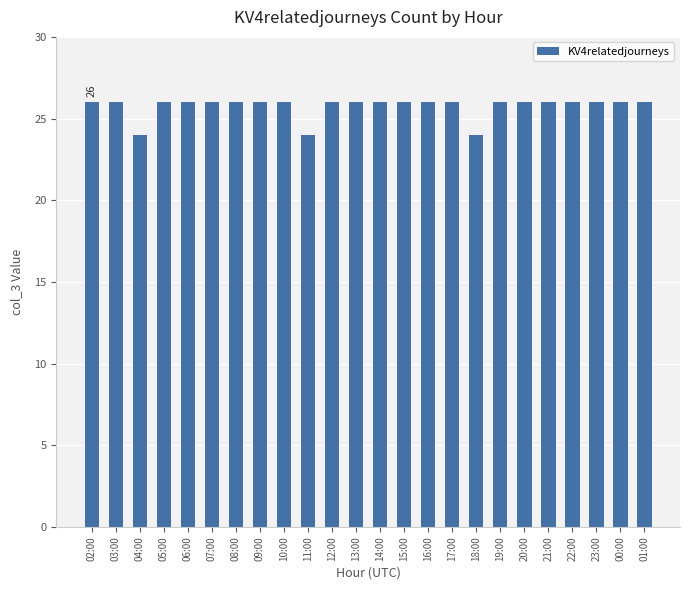

How many distinct data groups are displayed?

1